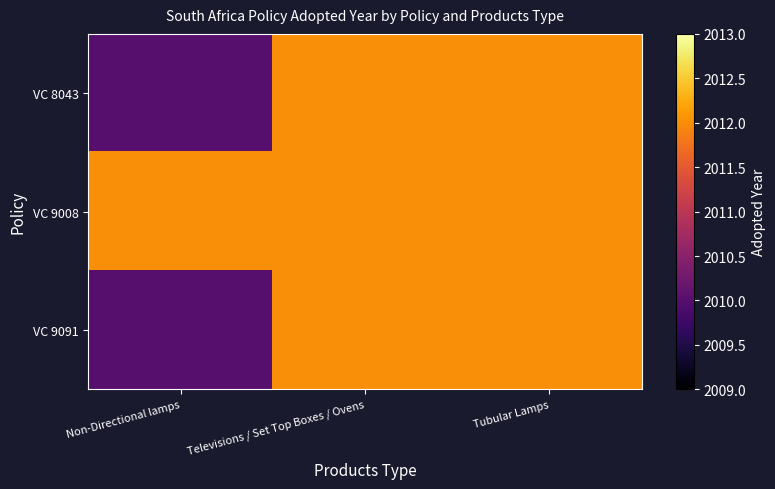

What is the greatest value displayed?

2012